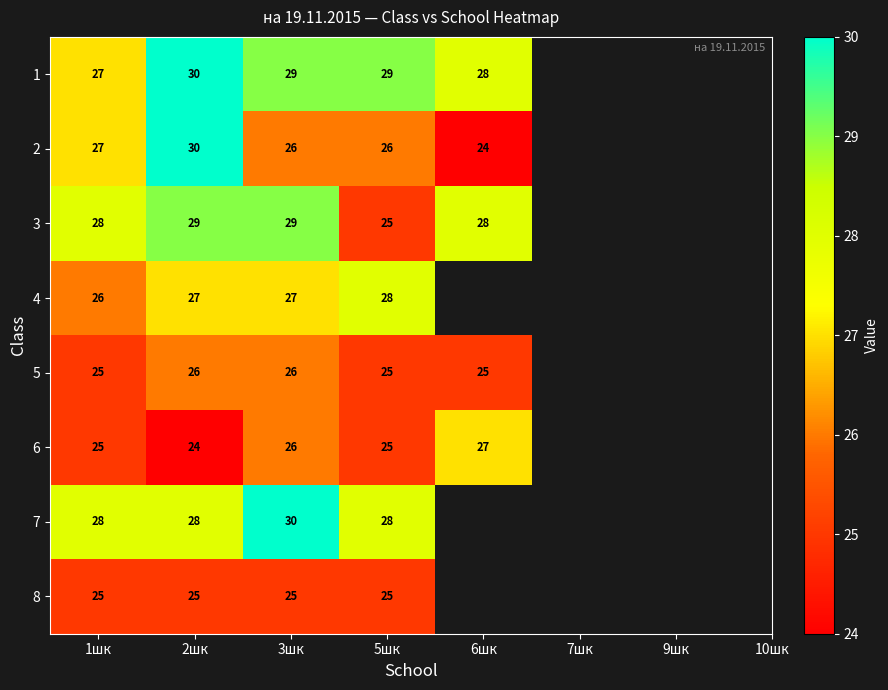

What is the sum of all 5 values?

127